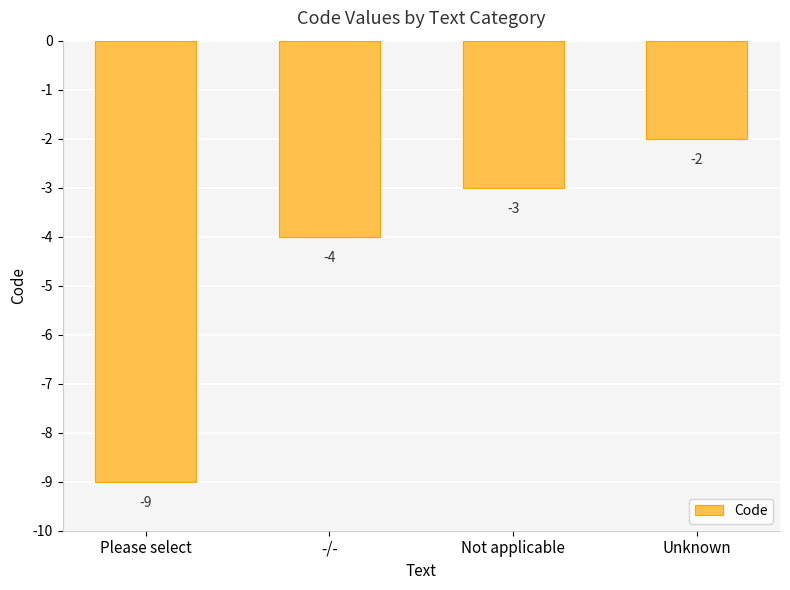

How many bars are there in total?

4